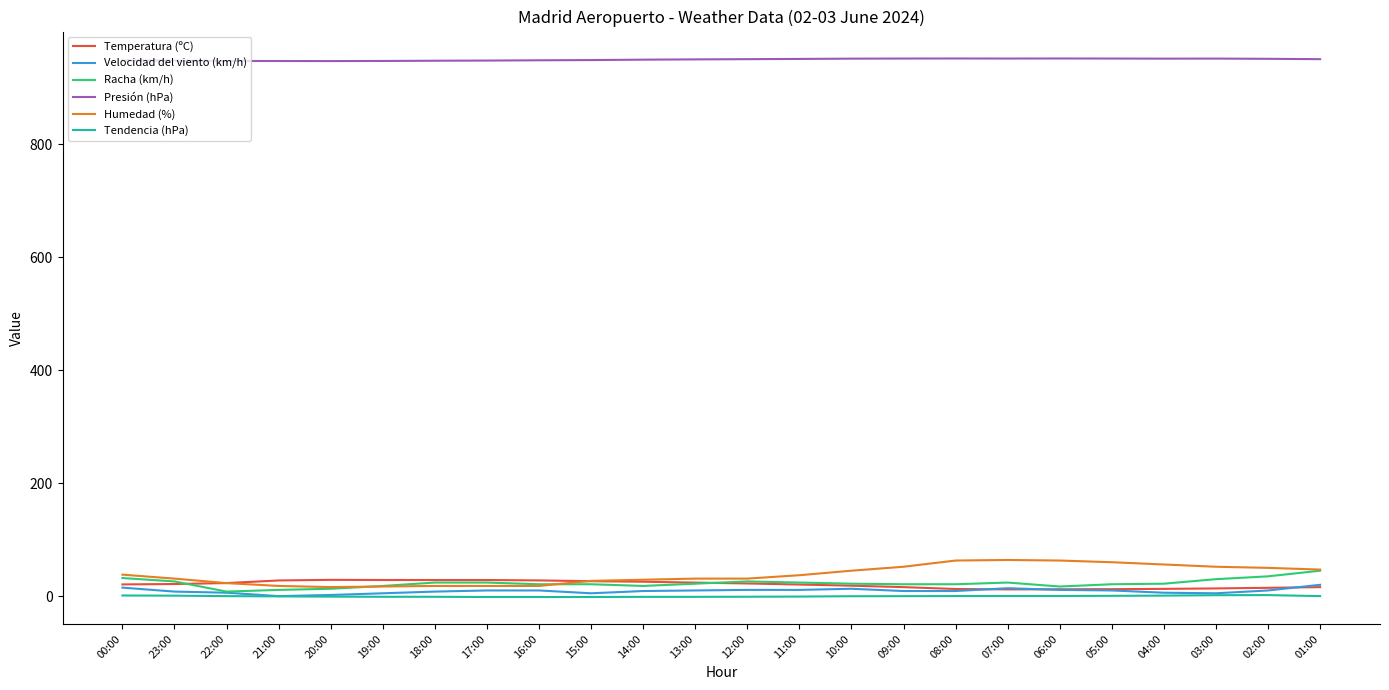

Is it true that Presión (hPa) equals 947.7 at 19:00?

True